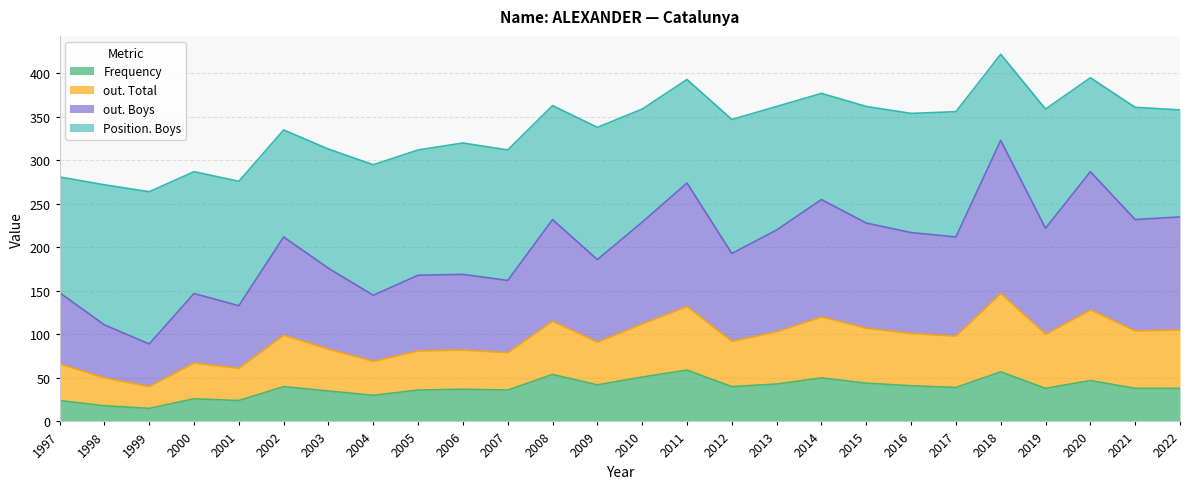

At which category is the sum across all series the highest?

2018